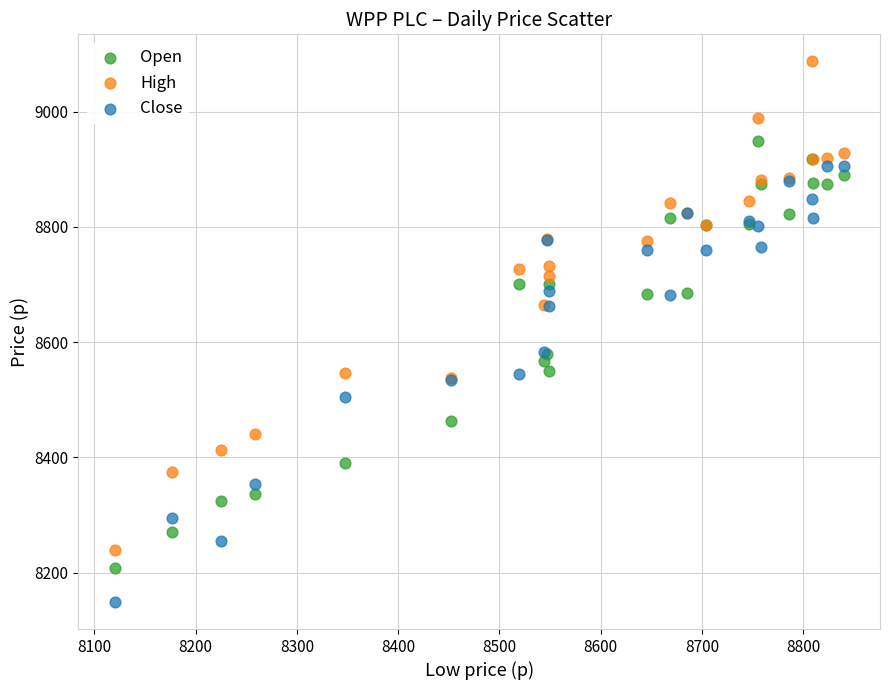

What are all the series names shown in the legend?

Open, High, Close